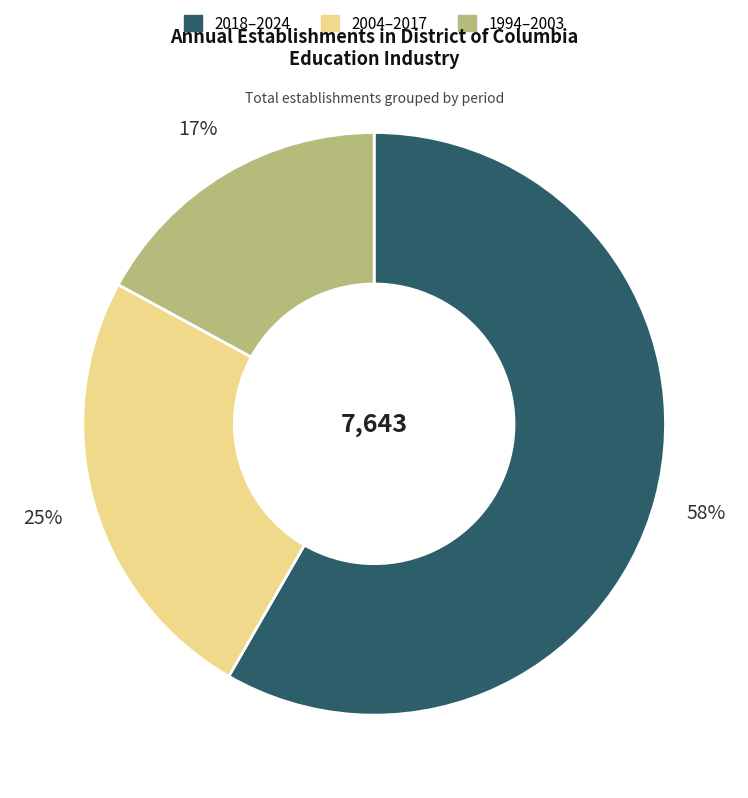

To the nearest percent, what is the average slice percentage?

33%